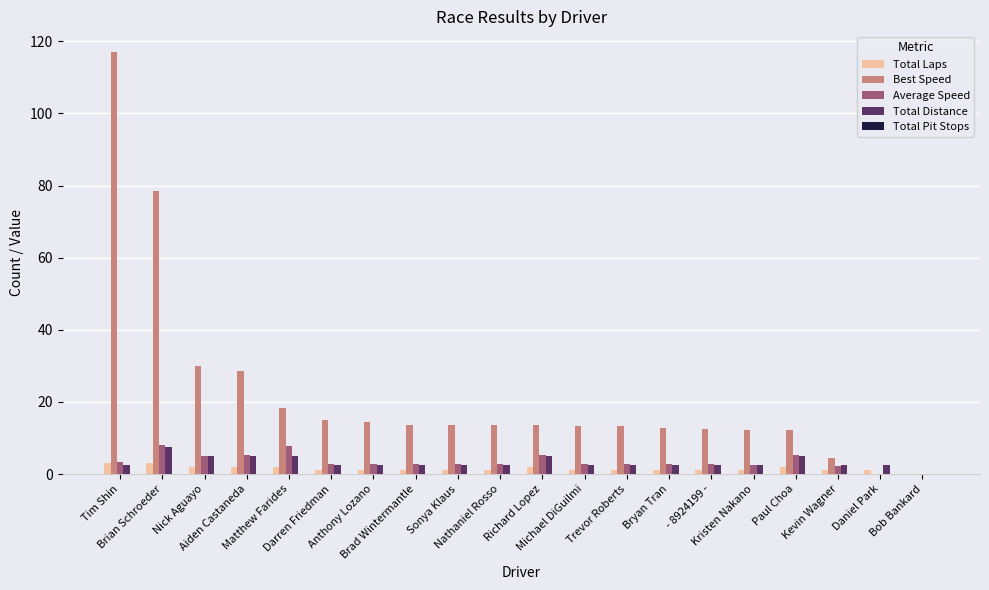

What is the greatest value displayed?

116.9